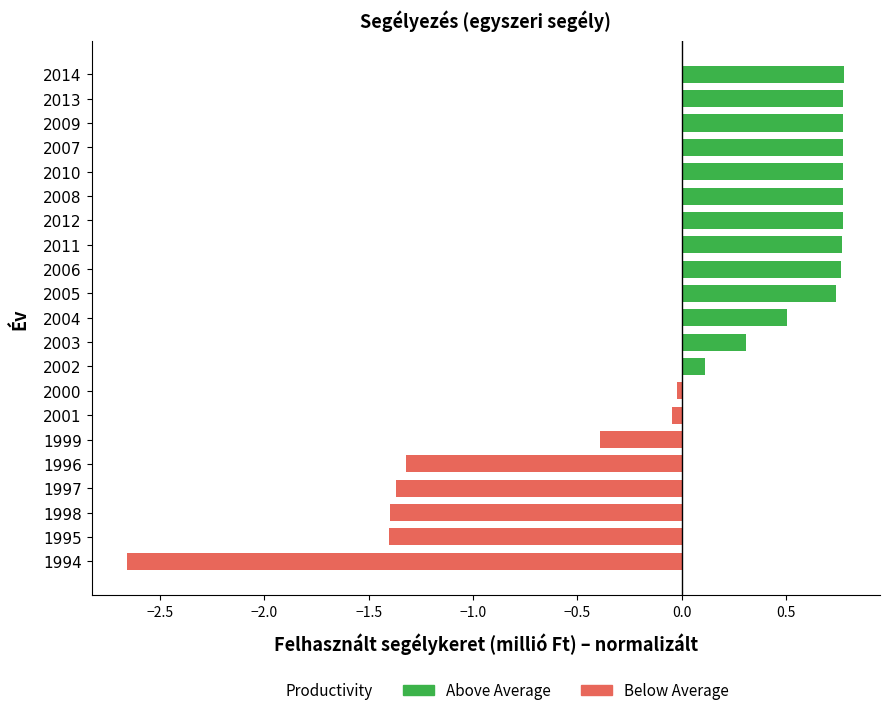

The Below Average series shows -0.3 at 1999. True or false?

False